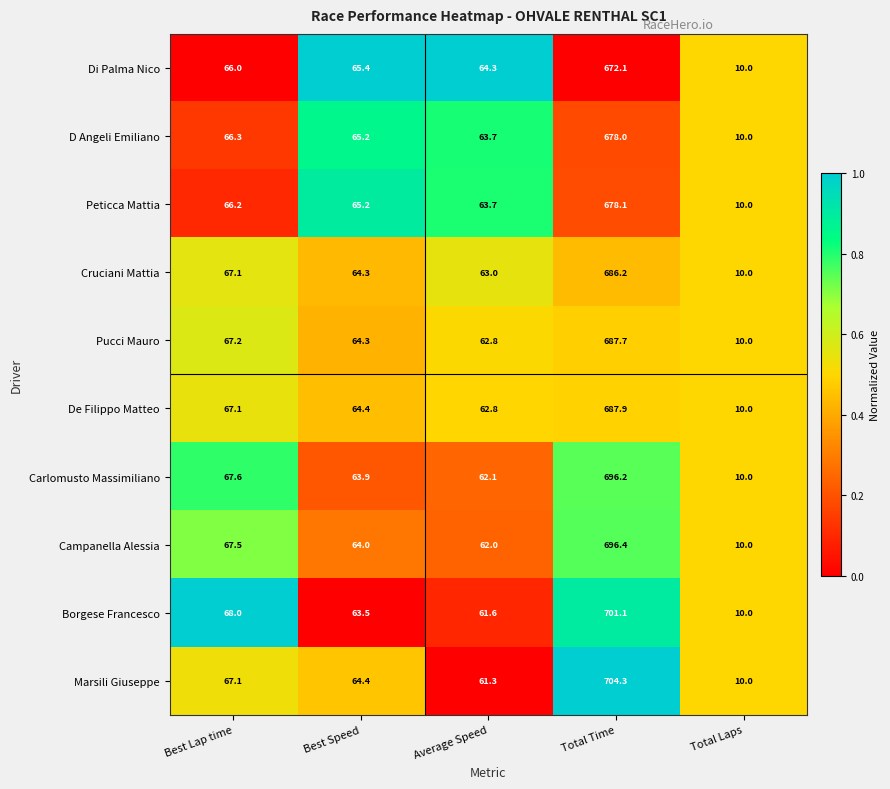

List the labels in order of D Angeli Emiliano value, largest first.

Total Time, Best Lap time, Best Speed, Average Speed, Total Laps